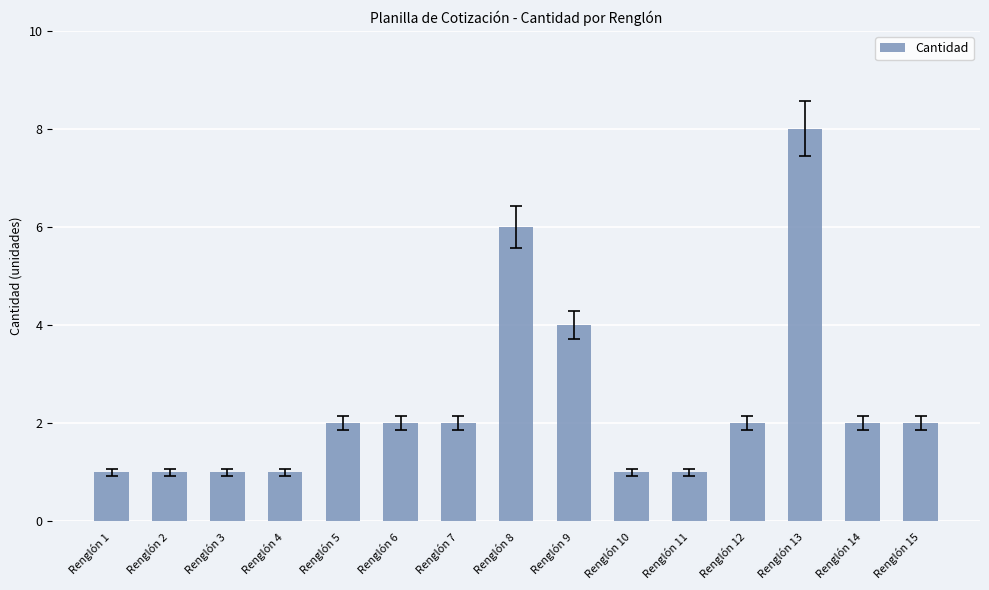

How many values are between 1 and 2?

12